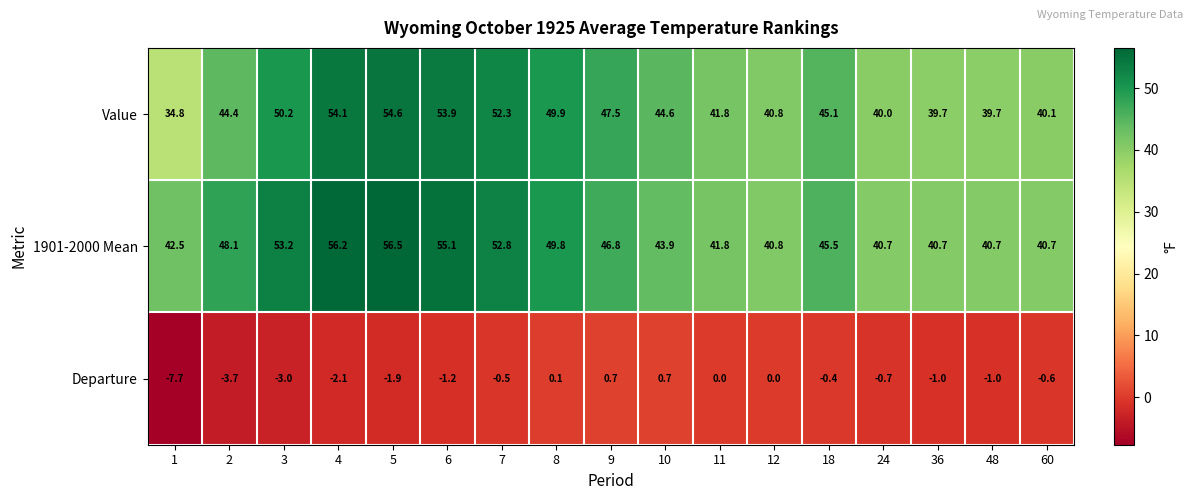

What is the average value of the Departure series?

-1.3